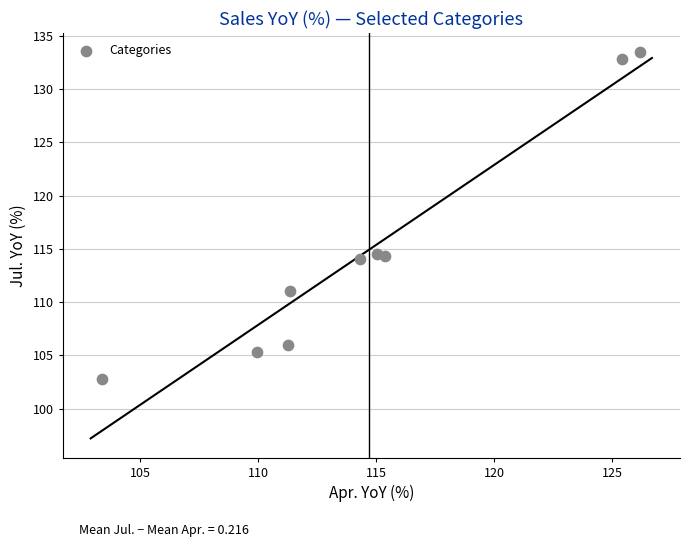

What is the average Y value?

114.9